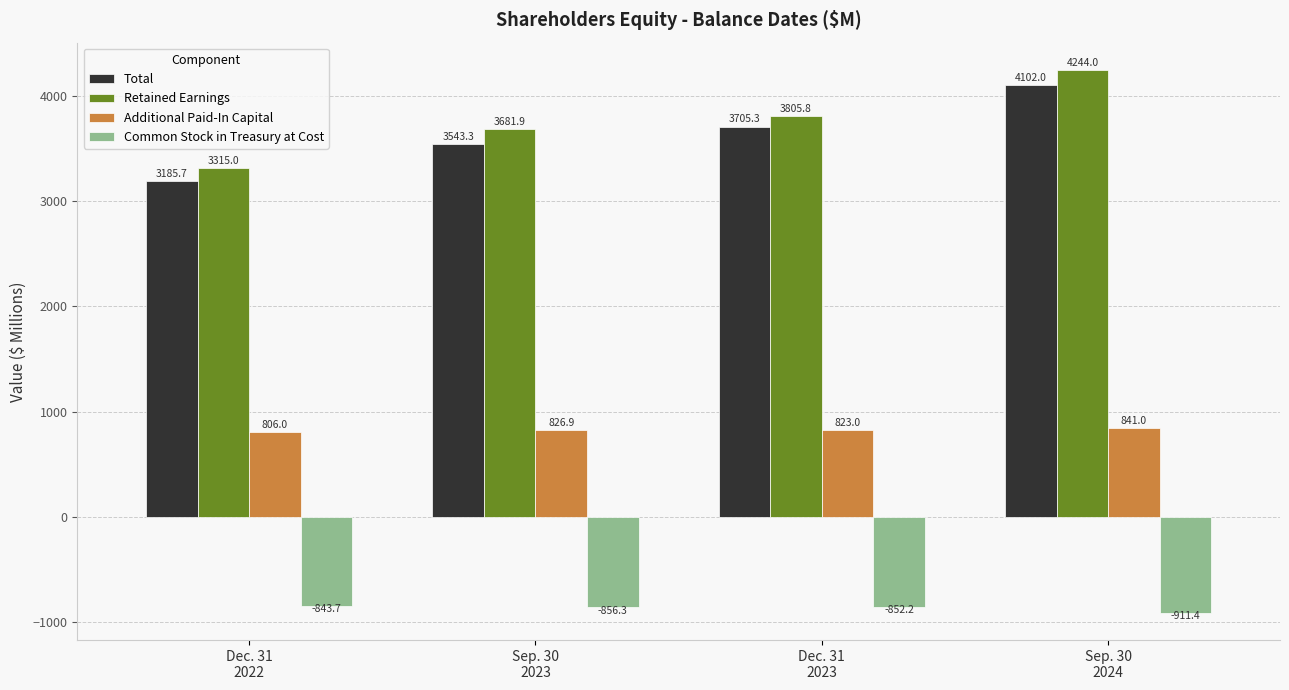

What is the label of the 3rd bar from the left?

Dec. 31
2023